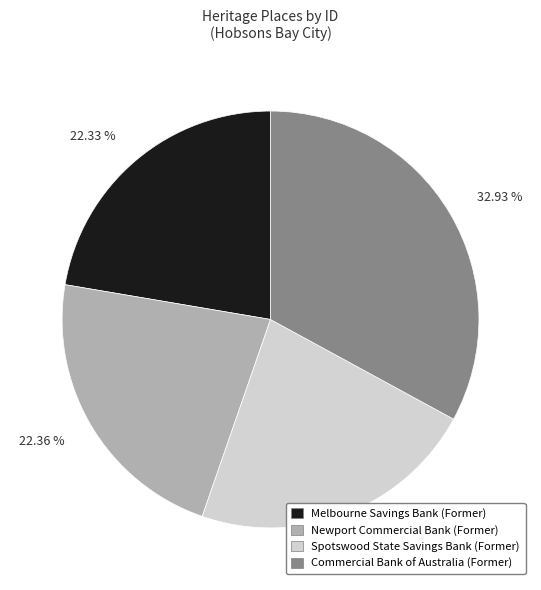

To the nearest percent, what percentage of the pie is Spotswood State Savings Bank (Former)?

22%